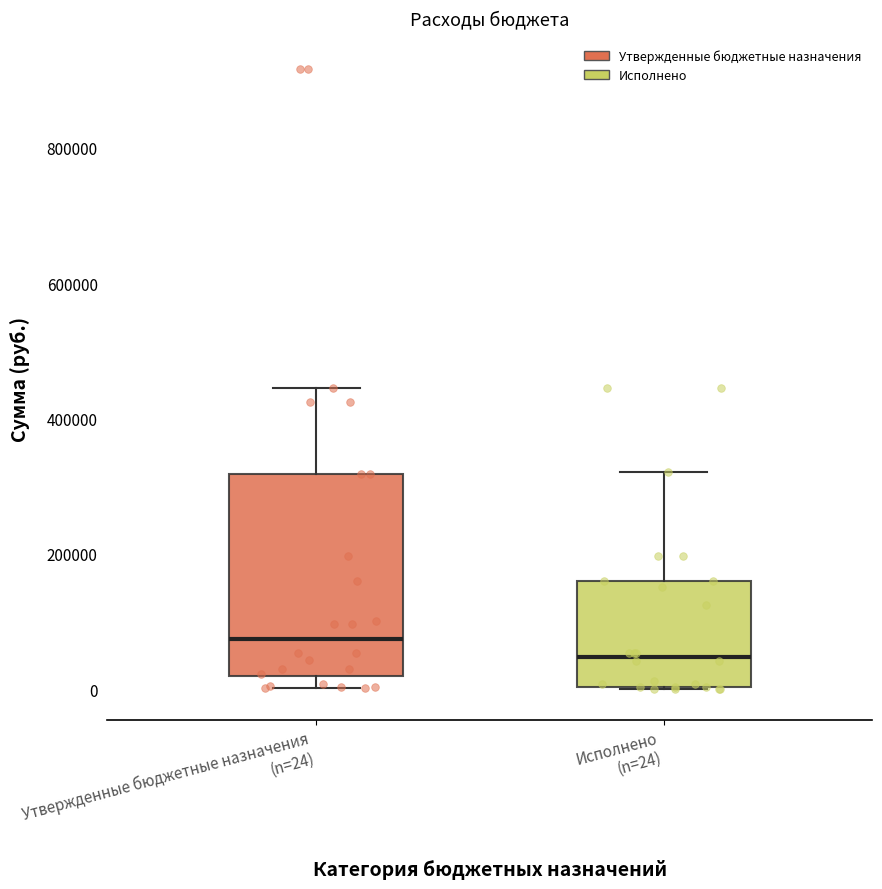

Comparing the boxes themselves (not the whiskers), which one is the tallest?

Утвержденные бюджетные назначения (n=24)